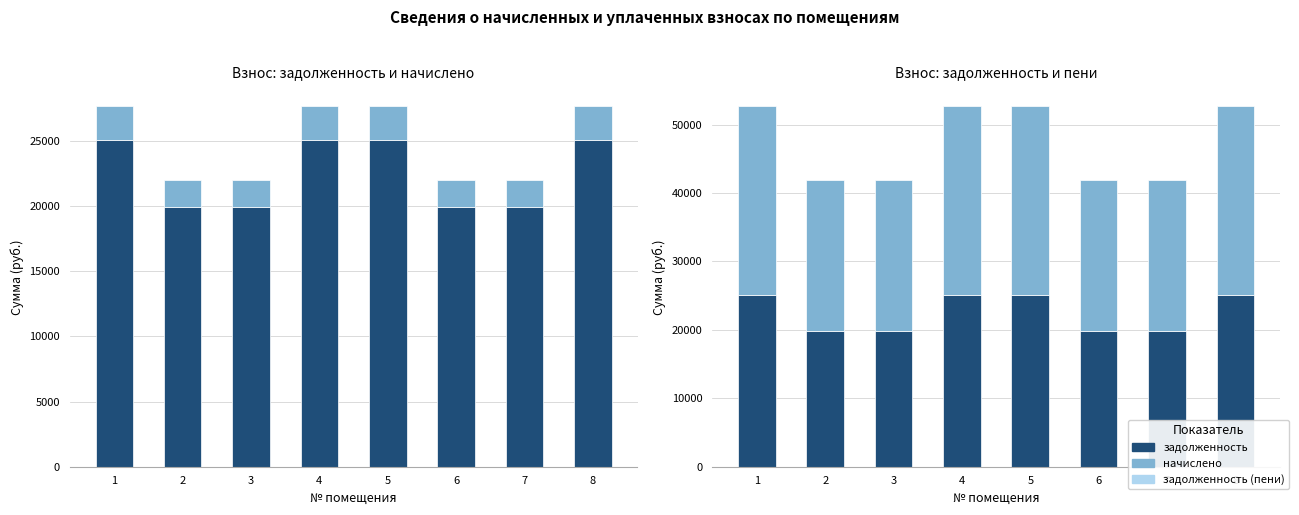

At how many categories does at least one series exceed 13062?

8